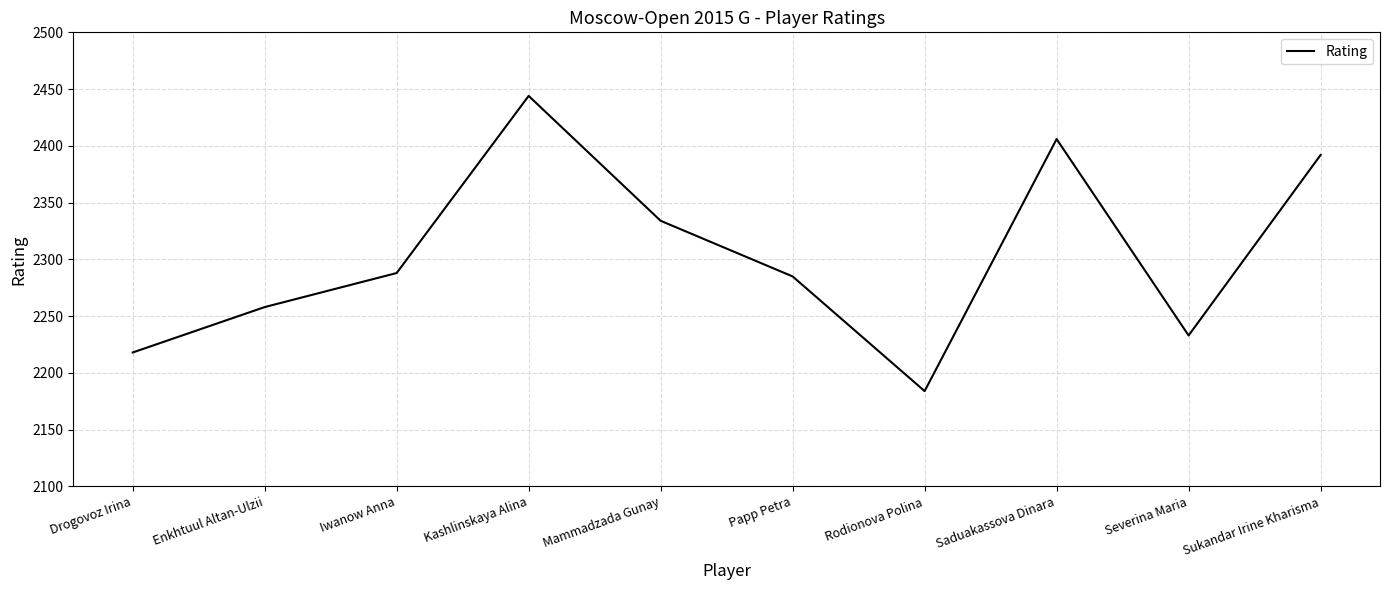

What is the maximum value shown in the chart?

2444